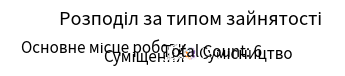

How many segments does this pie chart have?

3